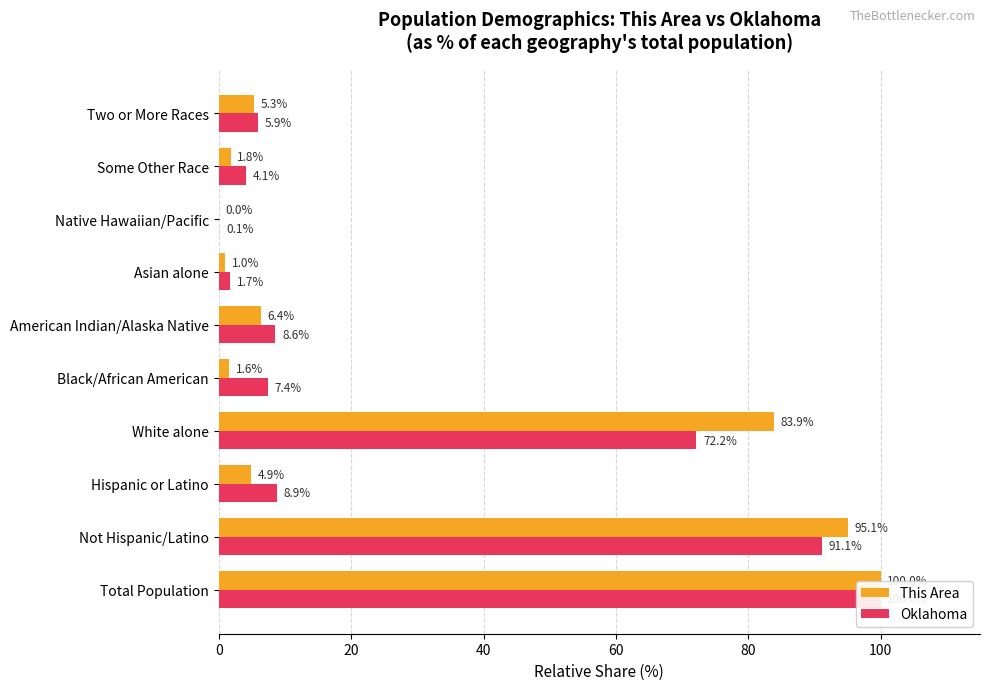

What position from the left is American Indian/Alaska Native?

6